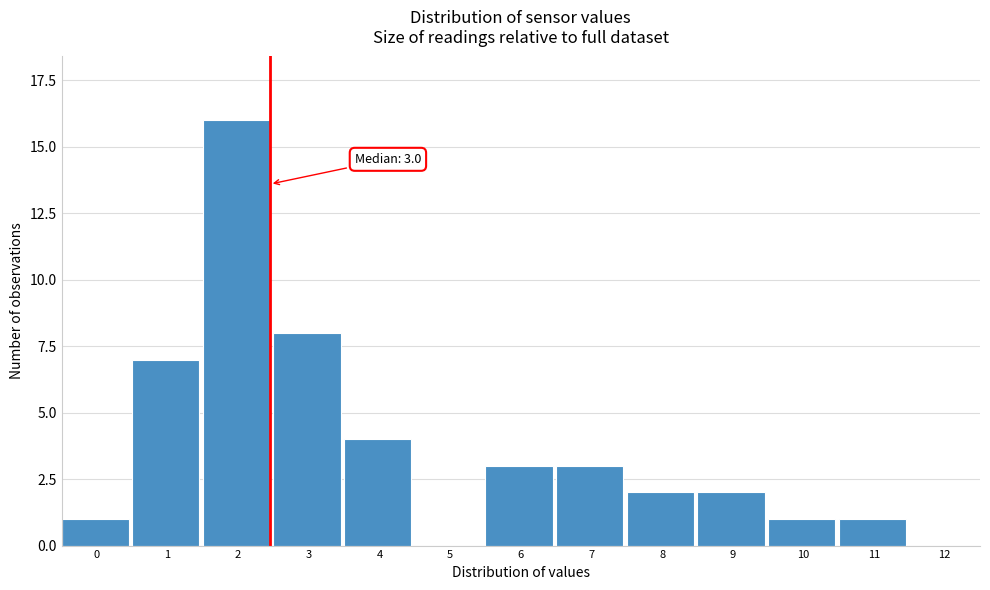

Reading left to right, list all the values displayed in this chart.

0=1	1=7	2=16	3=8	4=4	5=0	6=3	7=3	8=2	9=2	10=1	11=1	12=0